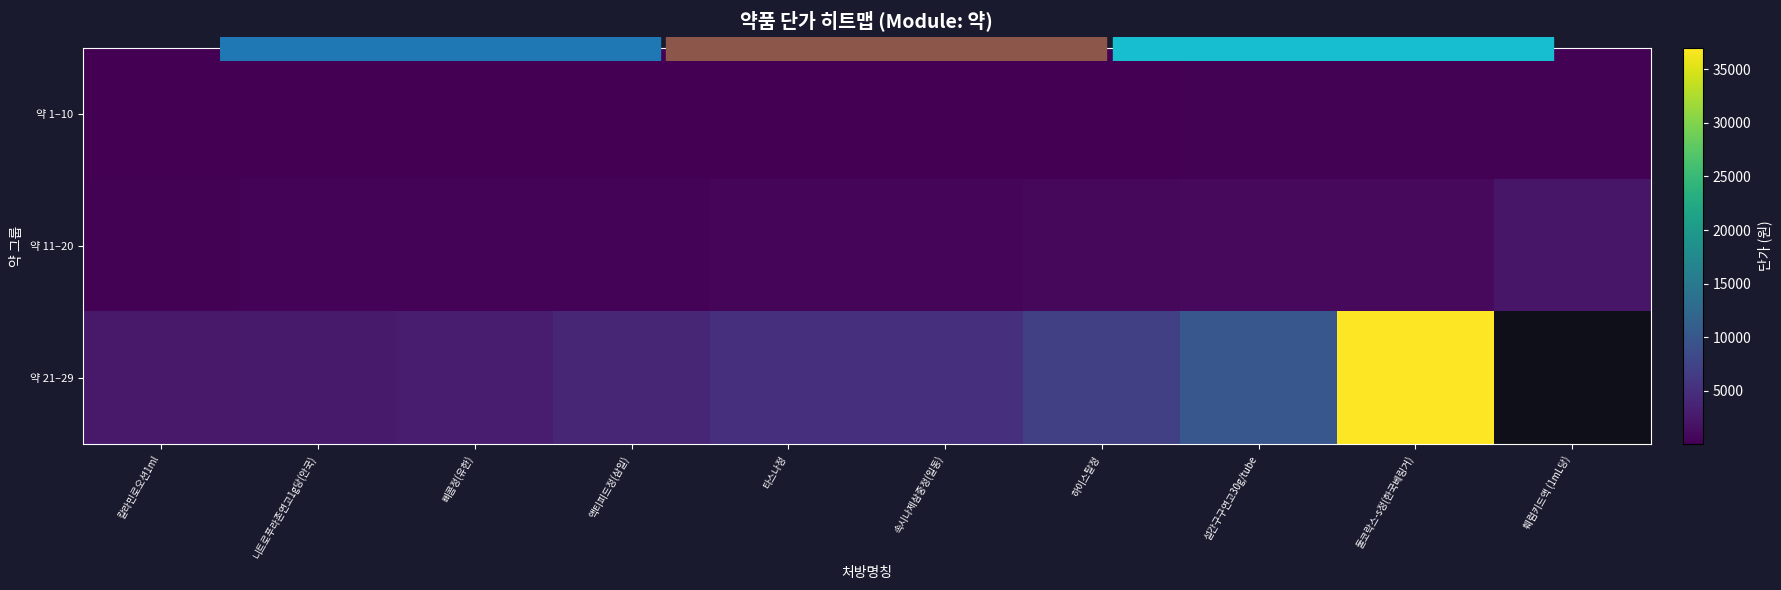

What is the highest value of the 약 1–10 series?

250.0